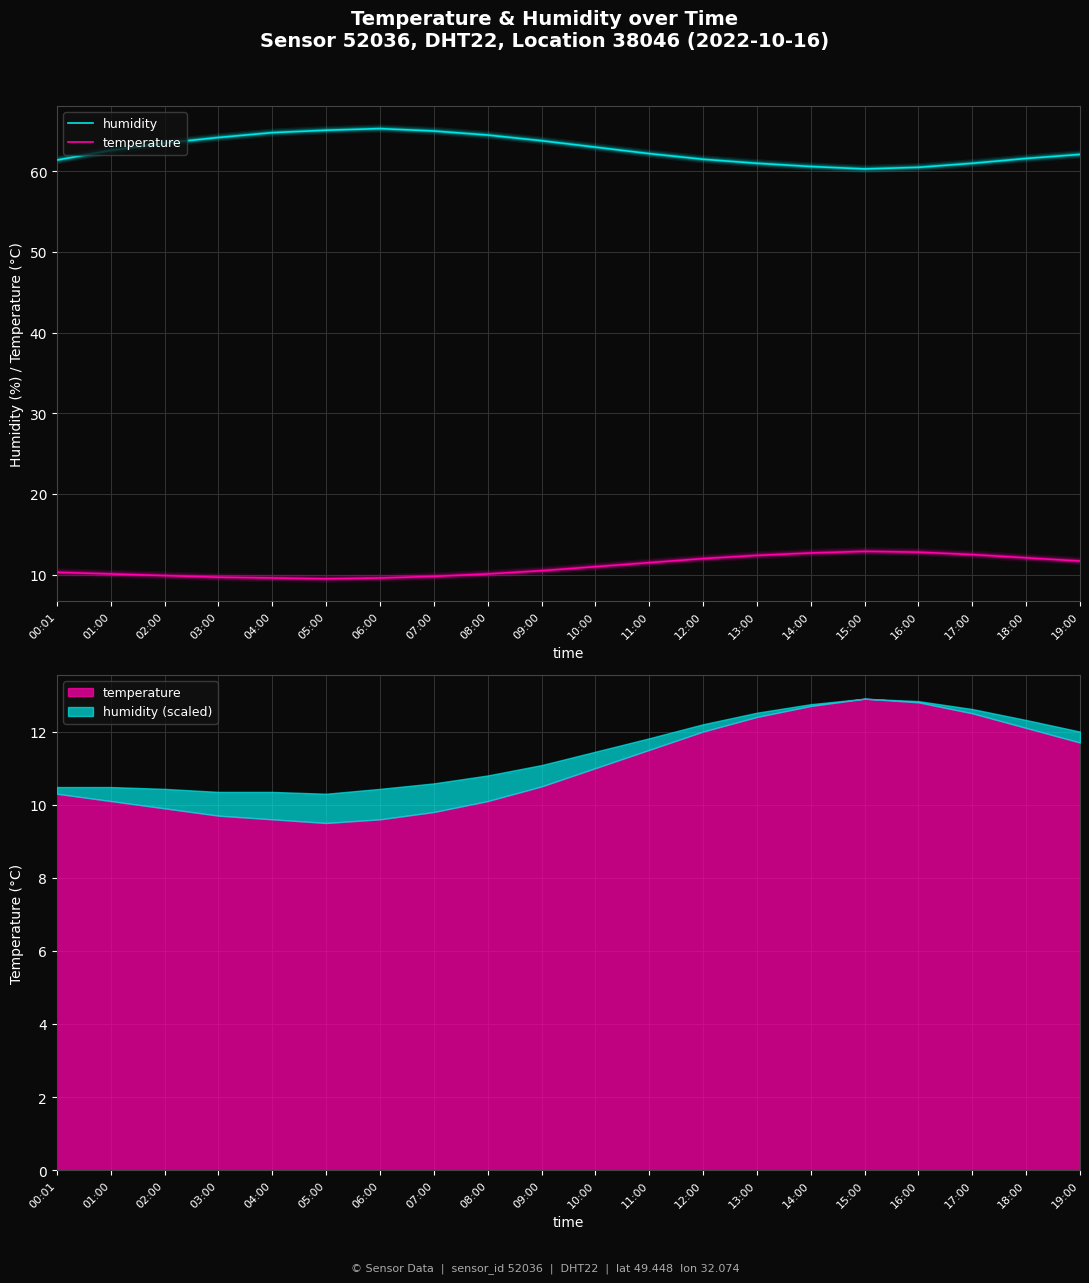

Reading left to right, list all the values displayed in this chart.

humidity: 00:01=61.4	01:00=62.6	02:00=63.5	03:00=64.2	04:00=64.8	05:00=65.1	06:00=65.3	07:00=65.0	08:00=64.5	09:00=63.8	10:00=63.0	11:00=62.2	12:00=61.5	13:00=61.0	14:00=60.6	15:00=60.3	16:00=60.5	17:00=61.0	18:00=61.6	19:00=62.1
temperature: 00:01=10.3	01:00=10.1	02:00=9.9	03:00=9.7	04:00=9.6	05:00=9.5	06:00=9.6	07:00=9.8	08:00=10.1	09:00=10.5	10:00=11.0	11:00=11.5	12:00=12.0	13:00=12.4	14:00=12.7	15:00=12.9	16:00=12.8	17:00=12.5	18:00=12.1	19:00=11.7